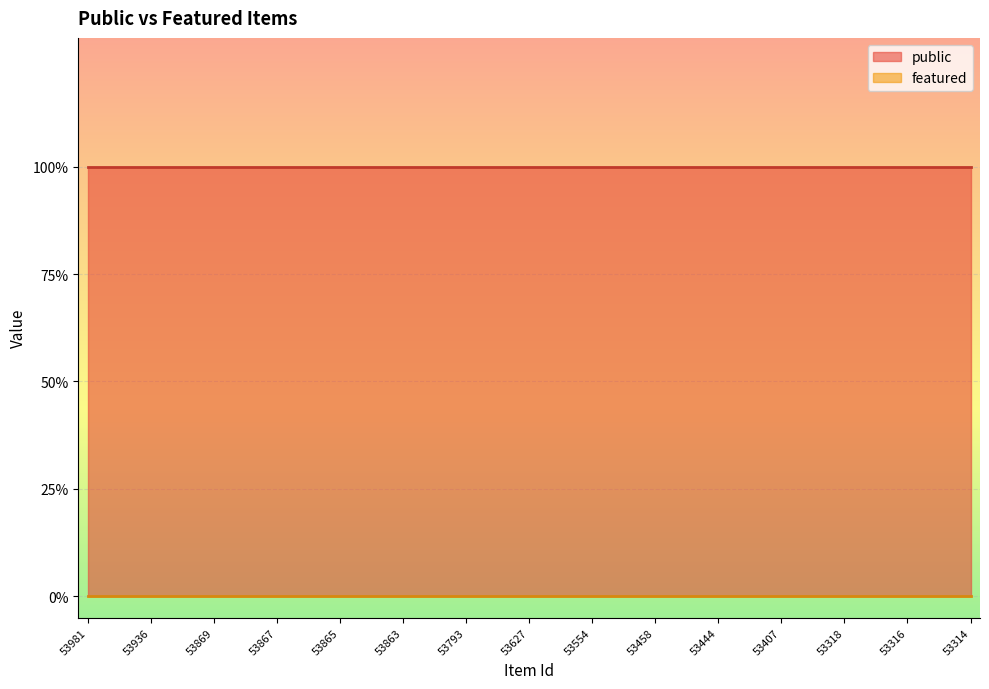

Which series has the largest range (max minus min)?

public